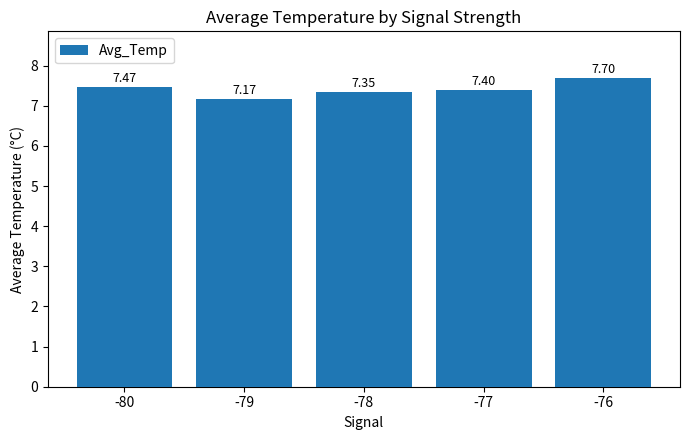

Is it true that the value at -79 is 3.1?

False